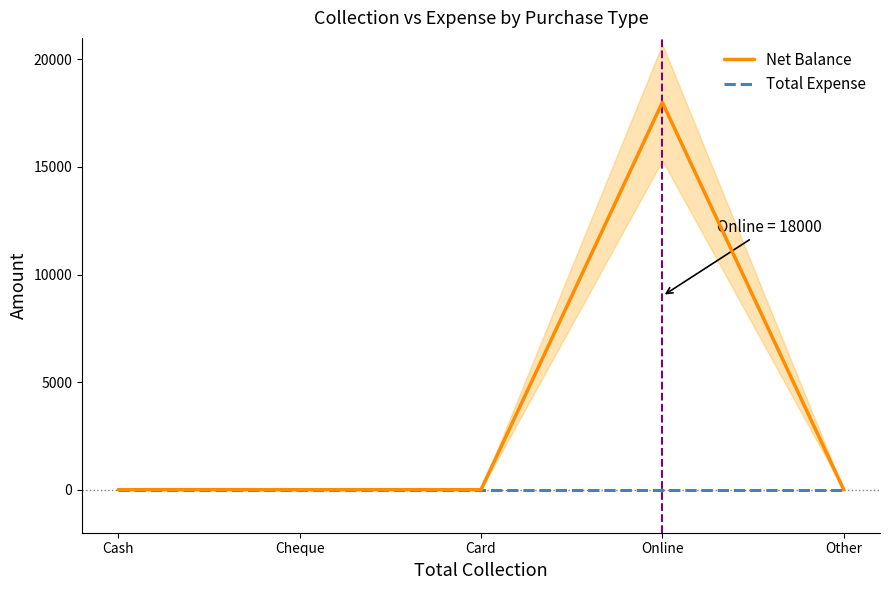

List the labels in order of Net Balance value, largest first.

Online, Cash, Cheque, Card, Other